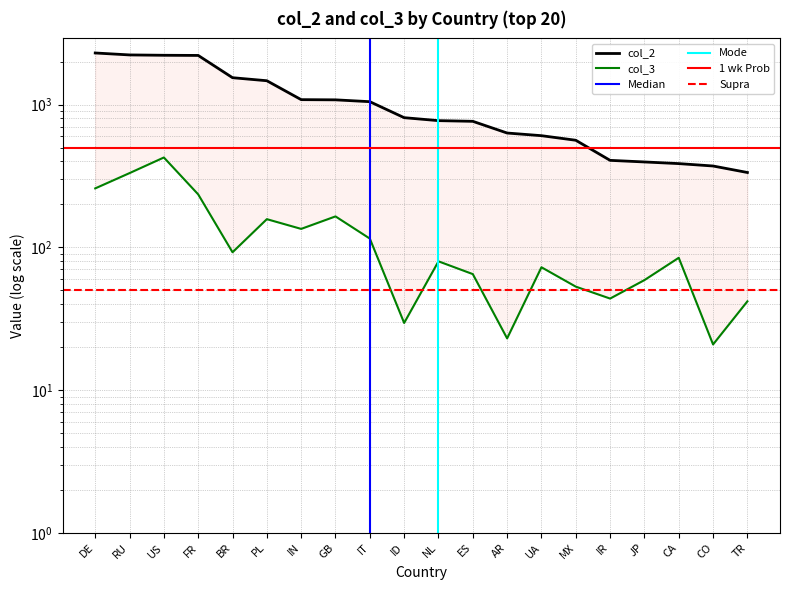

What value does the col_3 series have at RU?

330.9